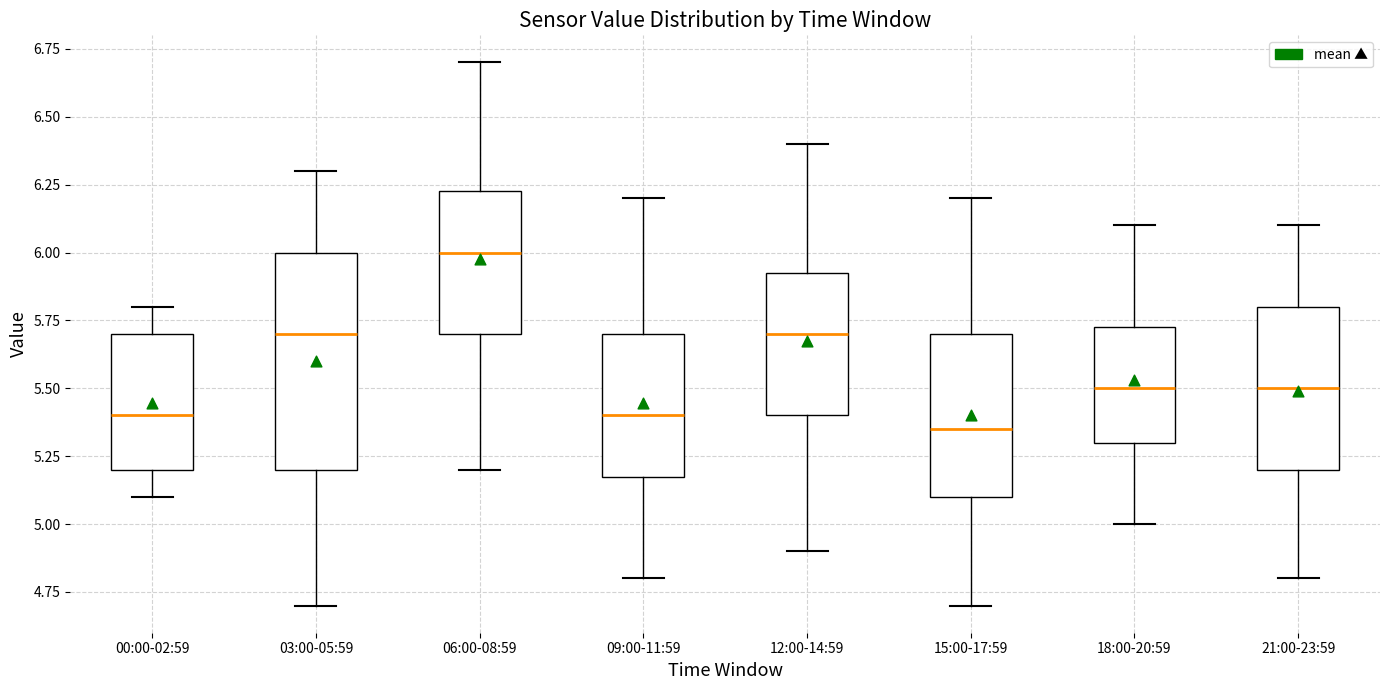

Reading left to right, read every box against the y-axis: the position of its median line, the range the box covers, and the ends of its whiskers. The values are not printed on the chart, so give them approximately, as read against the axis.

00:00-02:59: median 5.40, box 5.20 to 5.70, whiskers 5.10 to 5.80
03:00-05:59: median 5.70, box 5.20 to 6.00, whiskers 4.70 to 6.30
06:00-08:59: median 6.00, box 5.70 to 6.25, whiskers 5.20 to 6.70
09:00-11:59: median 5.40, box 5.20 to 5.70, whiskers 4.80 to 6.20
12:00-14:59: median 5.70, box 5.40 to 5.95, whiskers 4.90 to 6.40
15:00-17:59: median 5.35, box 5.10 to 5.70, whiskers 4.70 to 6.20
18:00-20:59: median 5.50, box 5.30 to 5.75, whiskers 5.00 to 6.10
21:00-23:59: median 5.50, box 5.20 to 5.80, whiskers 4.80 to 6.10